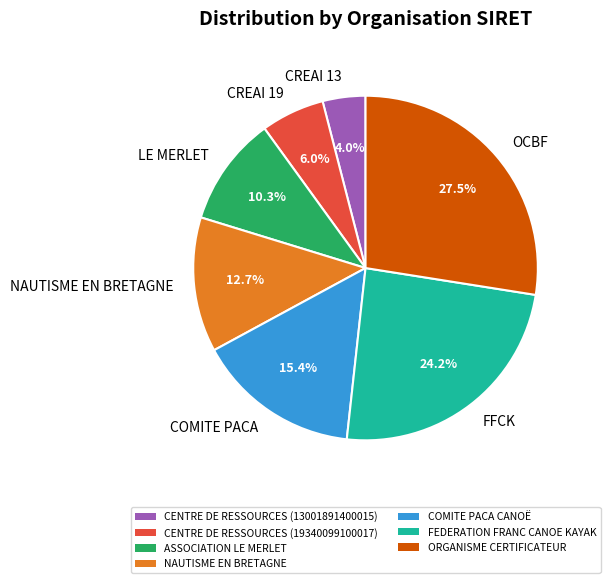

Count the number of slices in the pie.

7